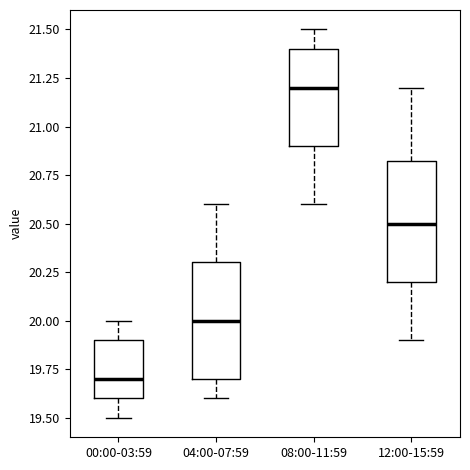

Which box's median line is the lowest?

00:00-03:59